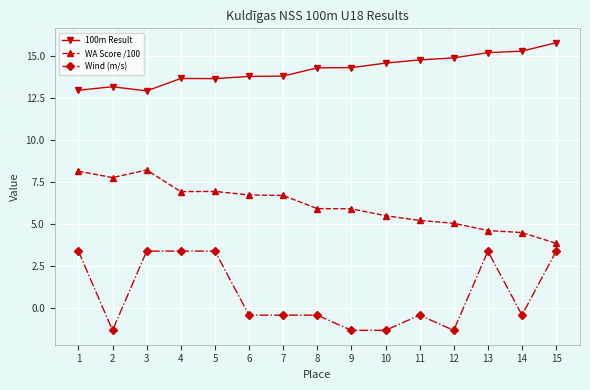

What are all the series names shown in the legend?

100m Result, WA Score /100, Wind (m/s)